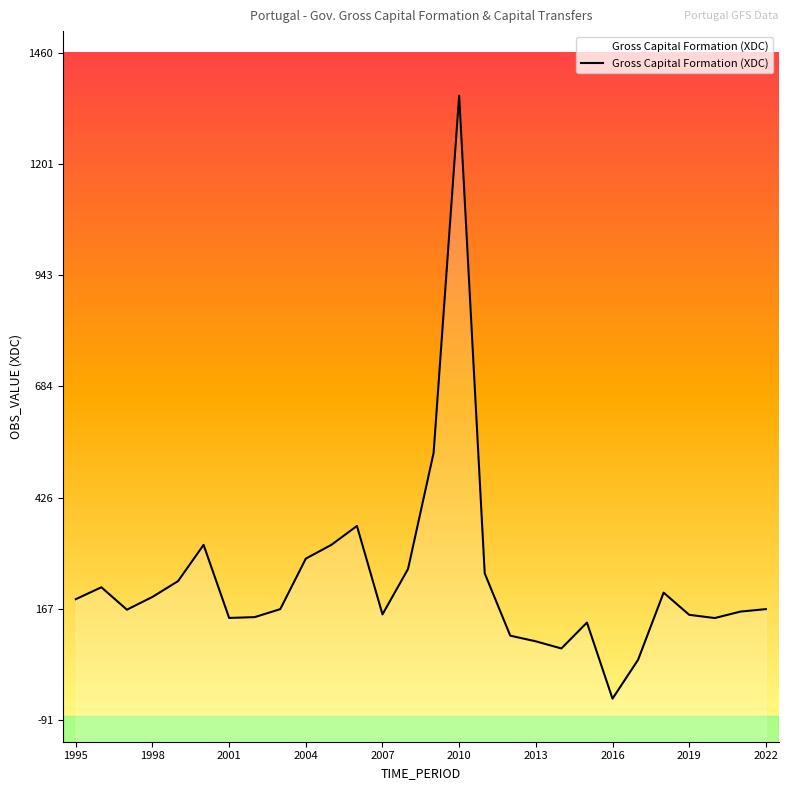

How many lines are shown in the chart?

1